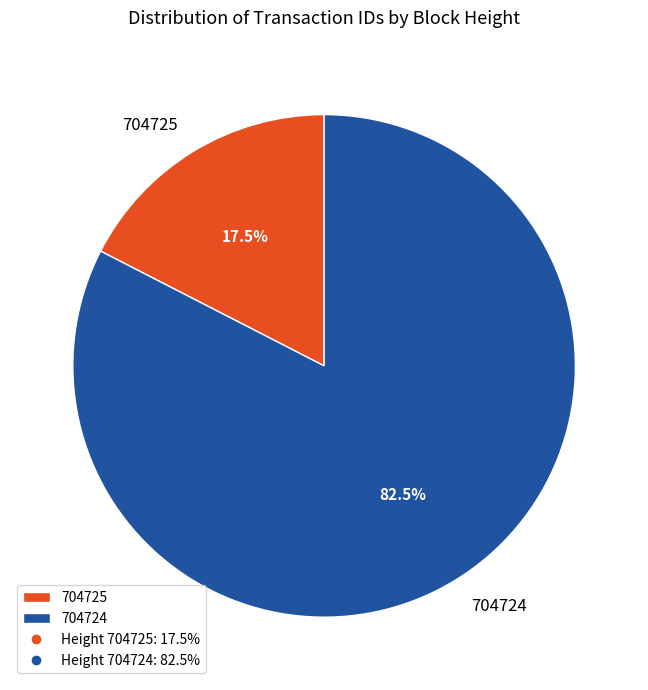

Does 704724 represent more than half of the total?

Yes